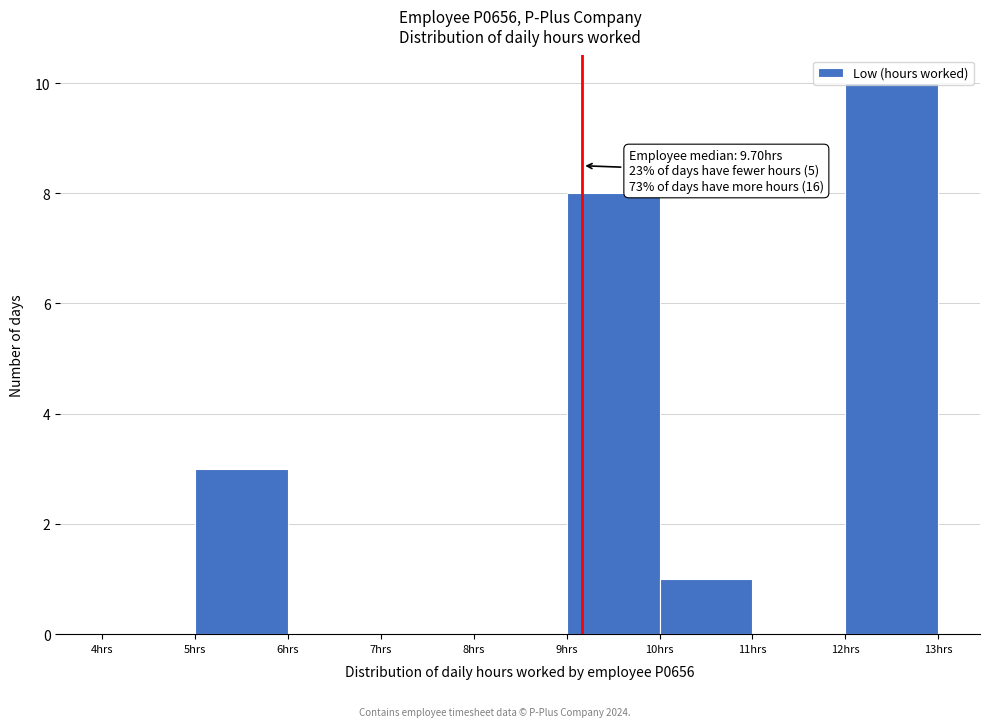

Which range on the x-axis has the tallest bar?

12 to 13